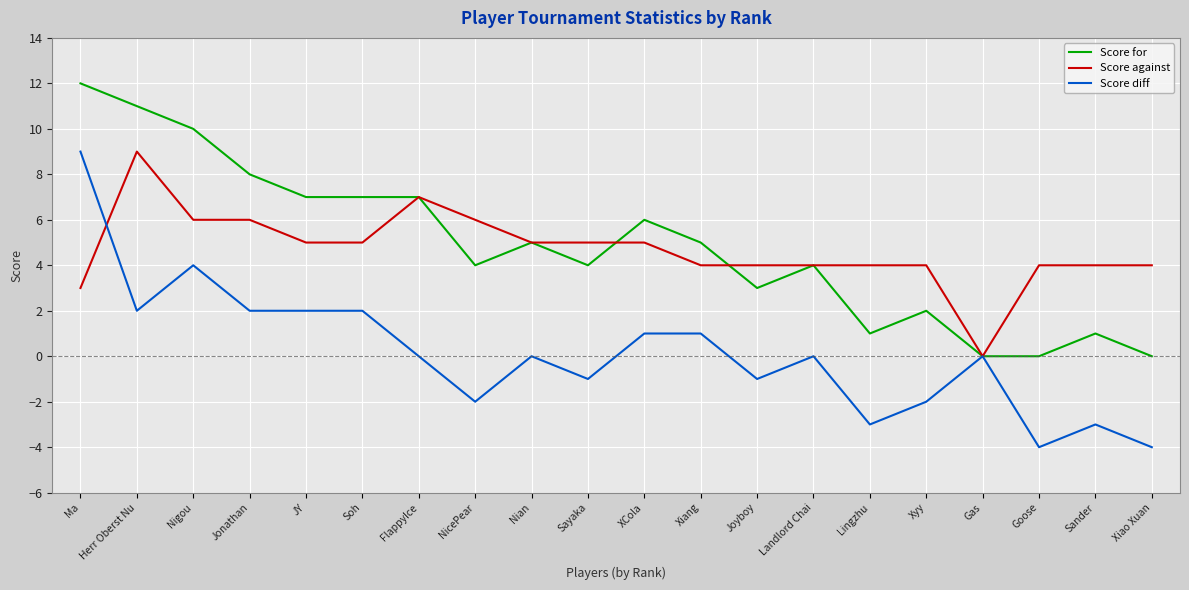

What is the difference between the highest and lowest values at Xiao Xuan?

8